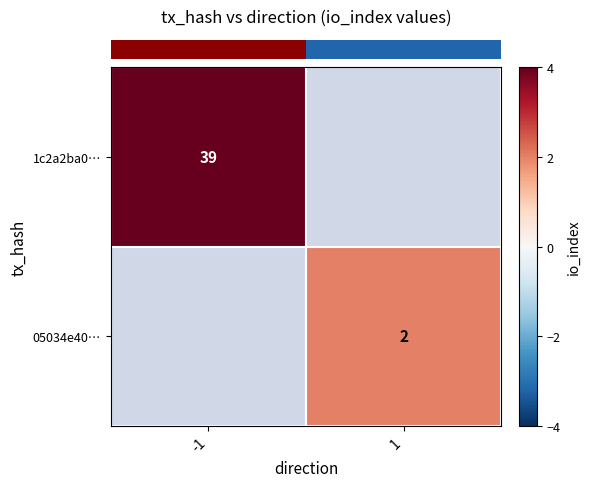

The value of row_1 at 1 is 2.0. True or false?

True